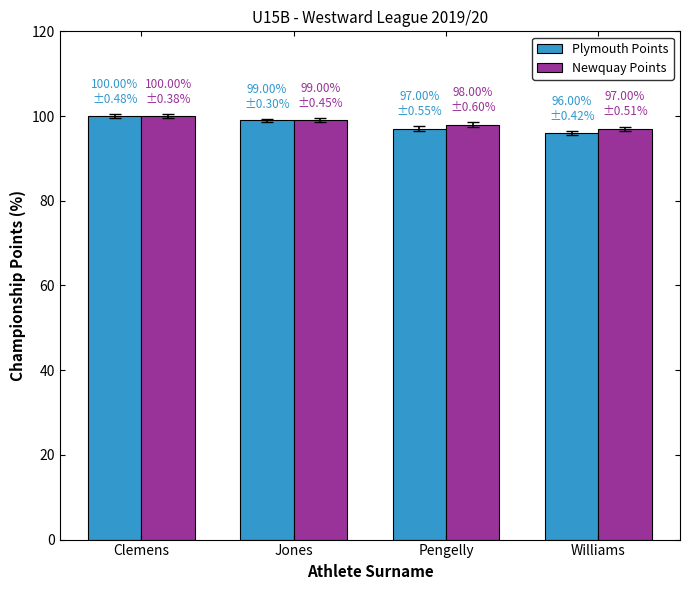

How many bars are there in each group?

2